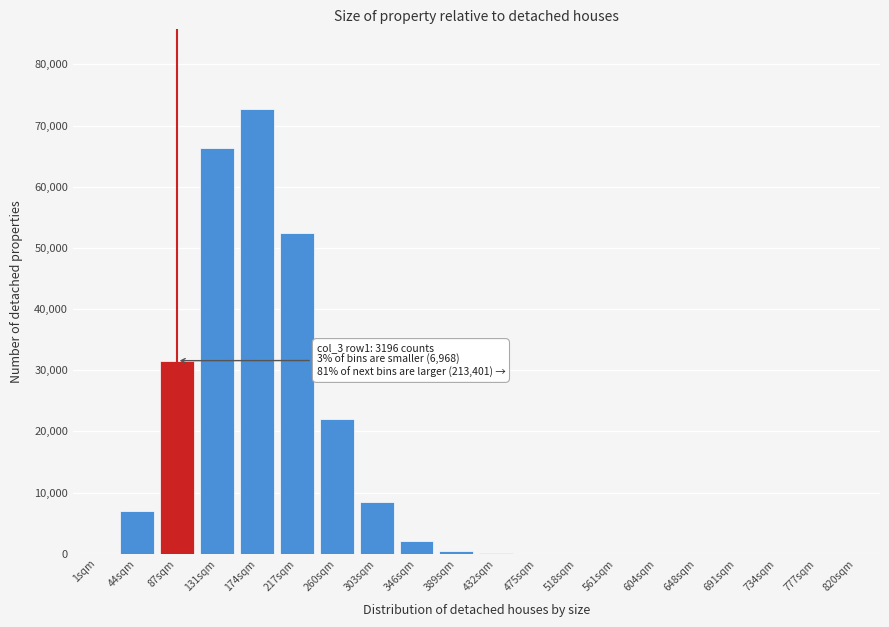

The value at 174sqm is 72655. True or false?

True